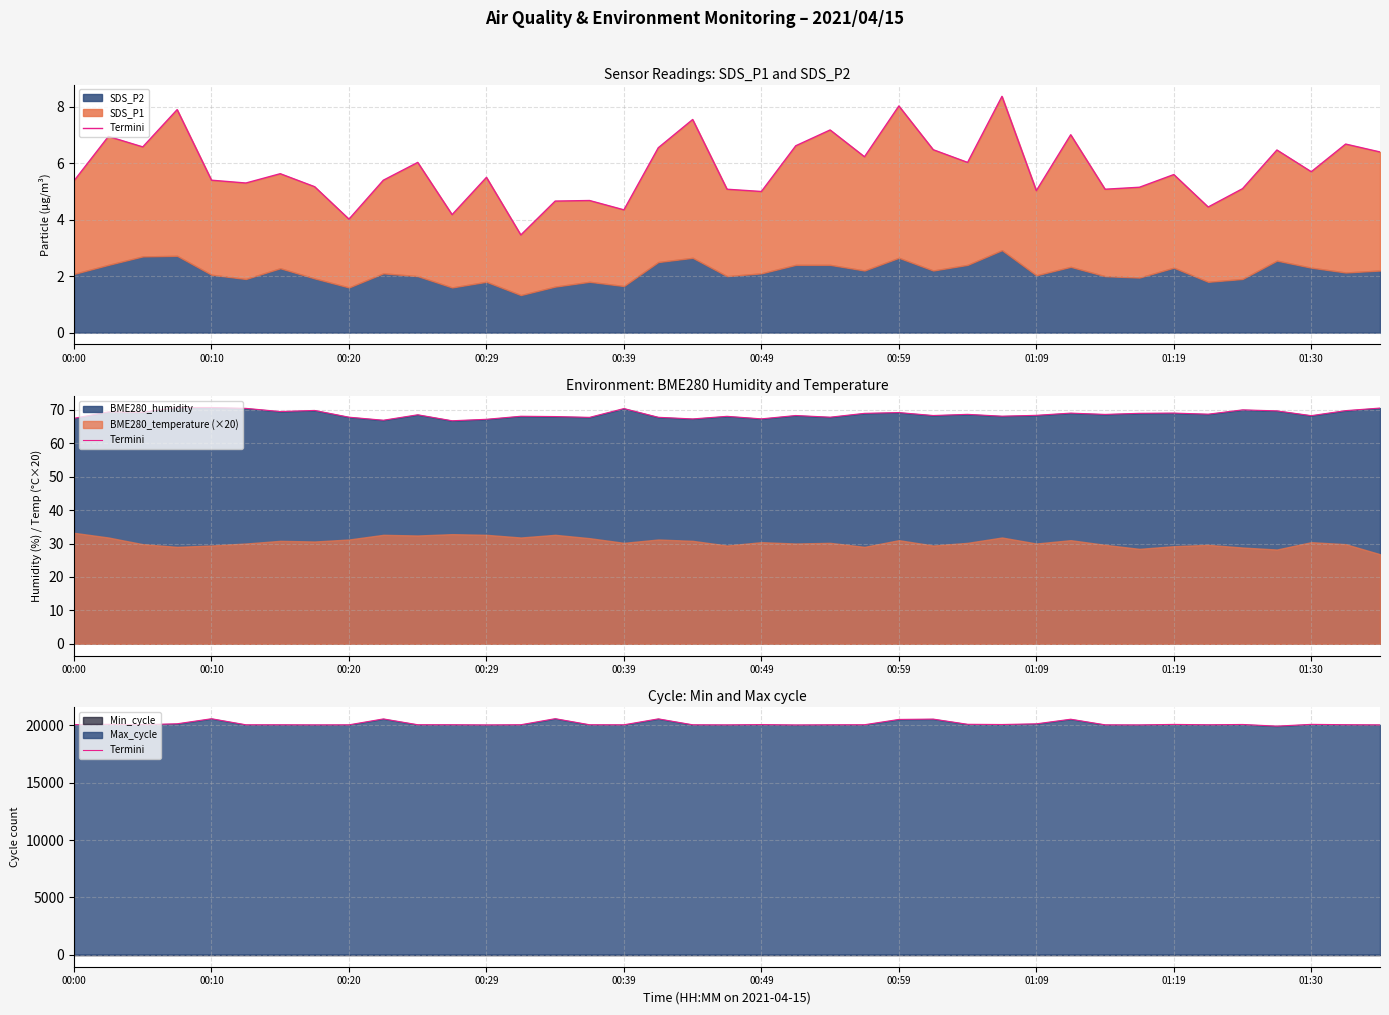

What is the difference between the maximum and minimum values?

649